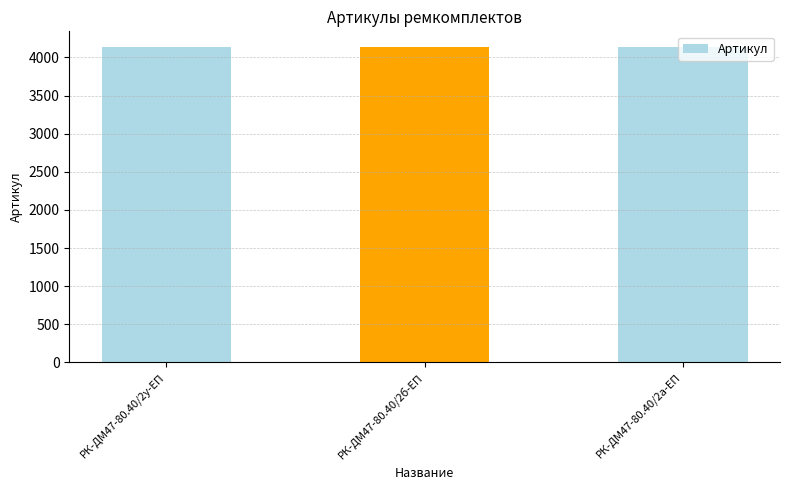

How many bars are there in total?

3